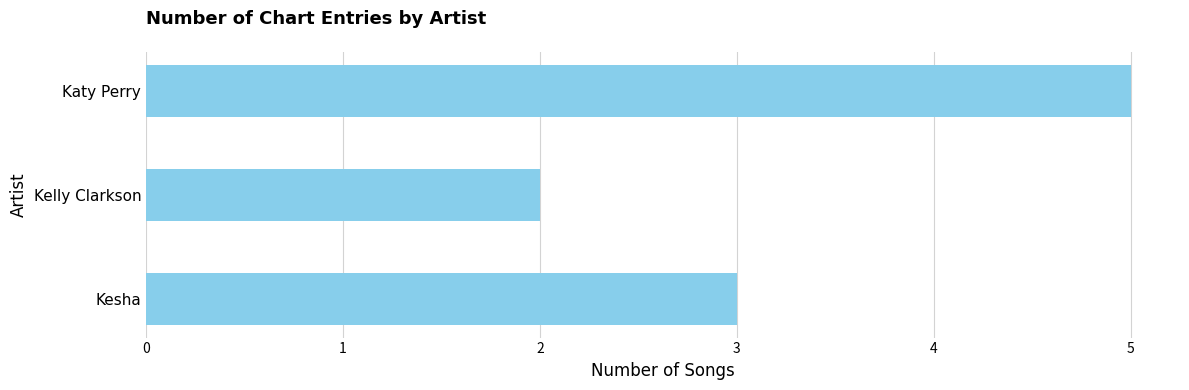

What is the difference between the maximum and second lowest values?

2